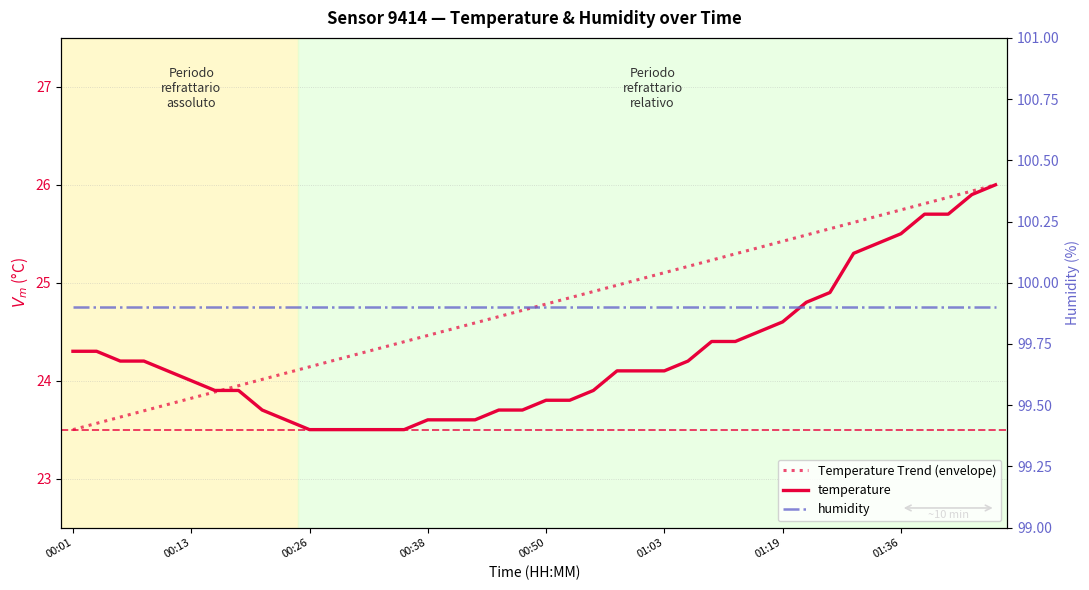

How many data points in temperature are less than 24?

17